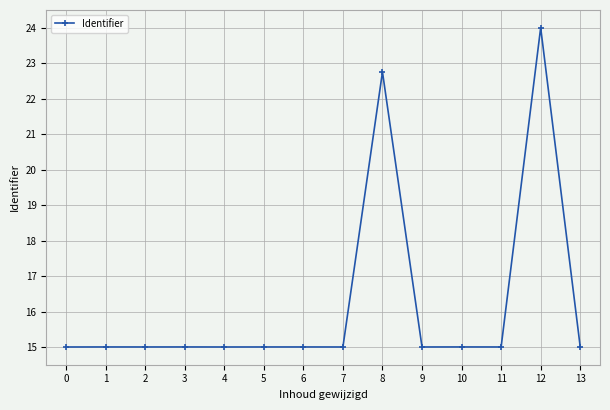

How many data points does each series have?

14